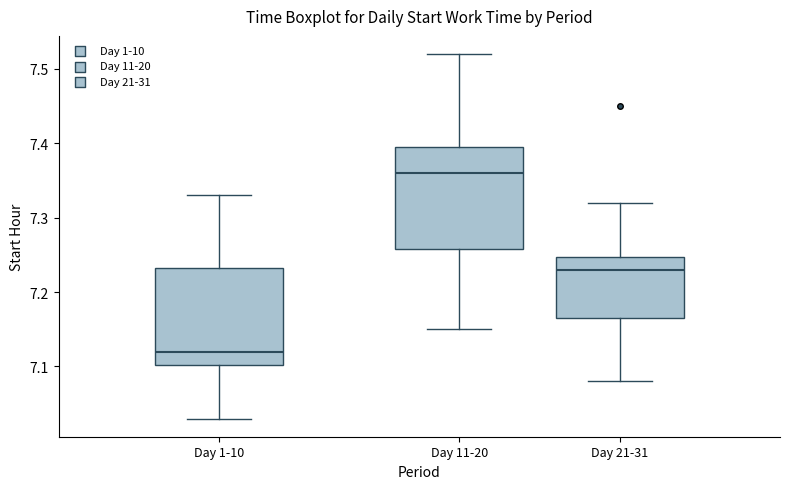

Where does the lower whisker of the box for Day 1-10 end on the y-axis? The values are not printed on the chart, so give them approximately, as read against the axis.

7.03